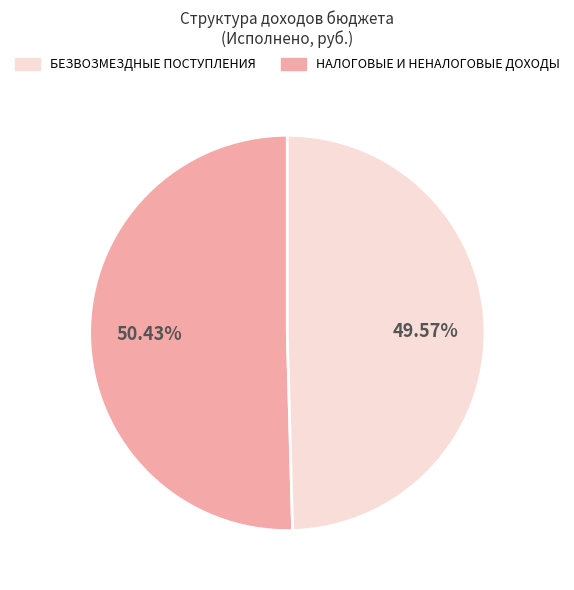

Count the number of slices in the pie.

2